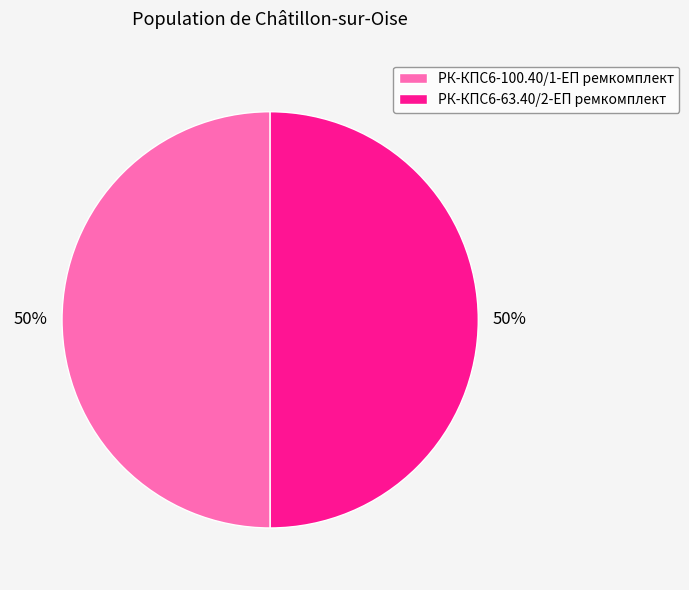

Is it true that РК-КПС6-100.40/1-ЕП ремкомплект is 39% of the pie?

False